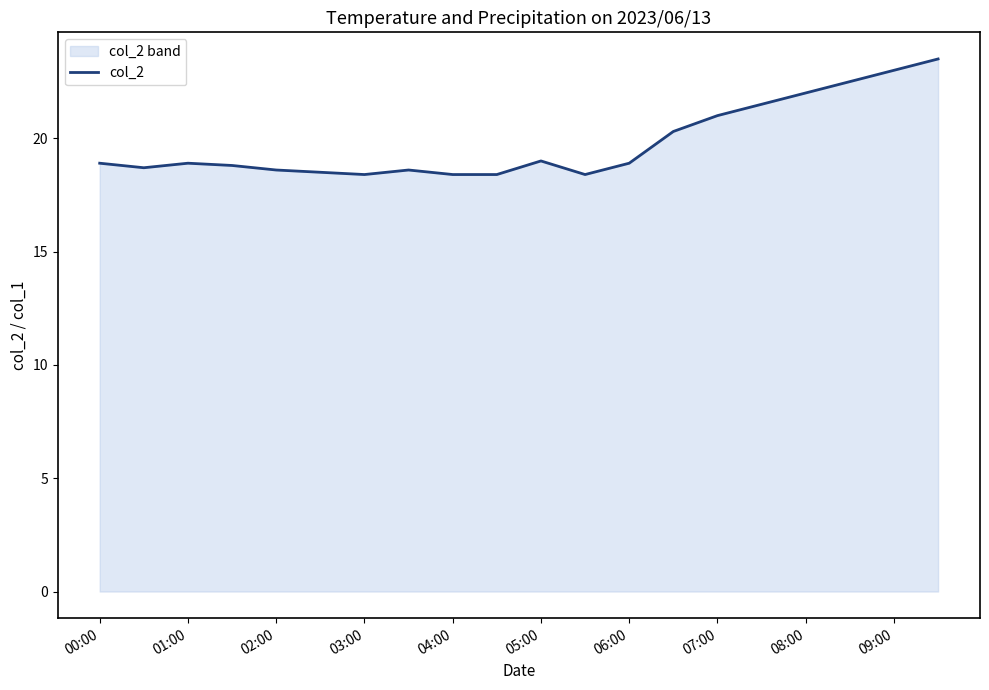

What is the minimum value shown in the chart?

18.4